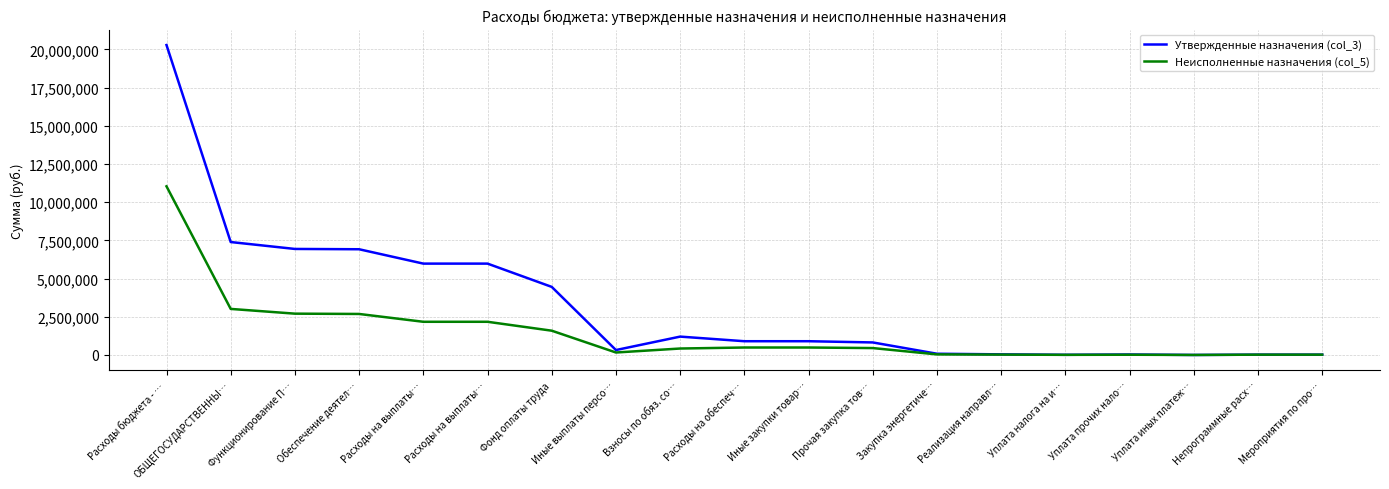

The Утвержденные назначения (col_3) series shows 6920600.0 at Обеспечение деятел…. True or false?

True